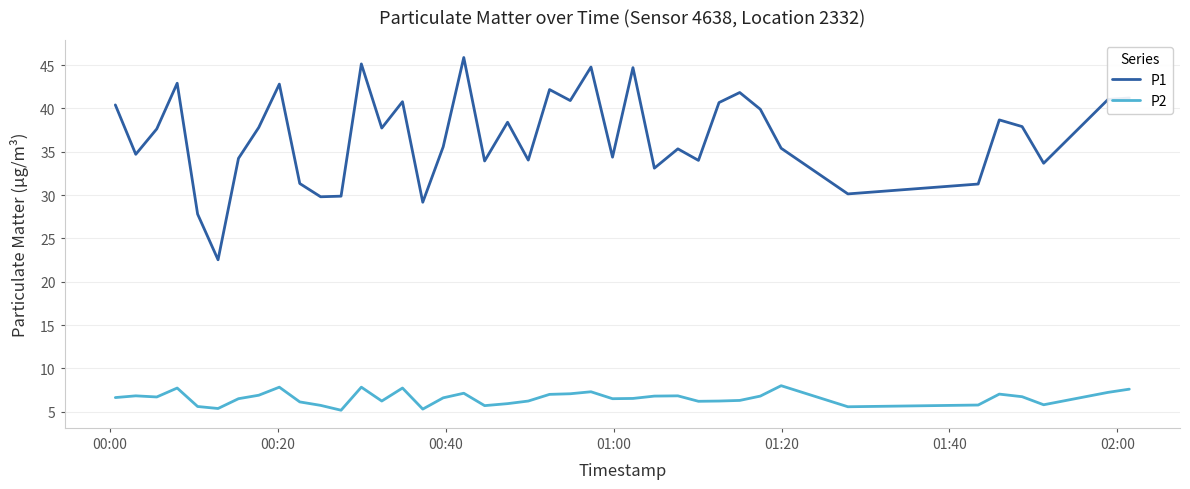

True or false: P2 and P1 cross at least once.

False